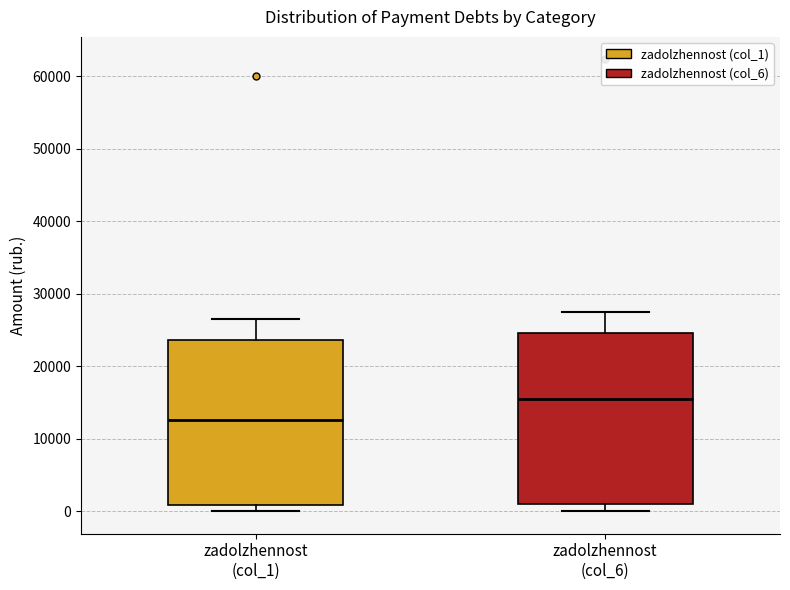

Which box's median line is the lowest?

zadolzhennost (col_1)